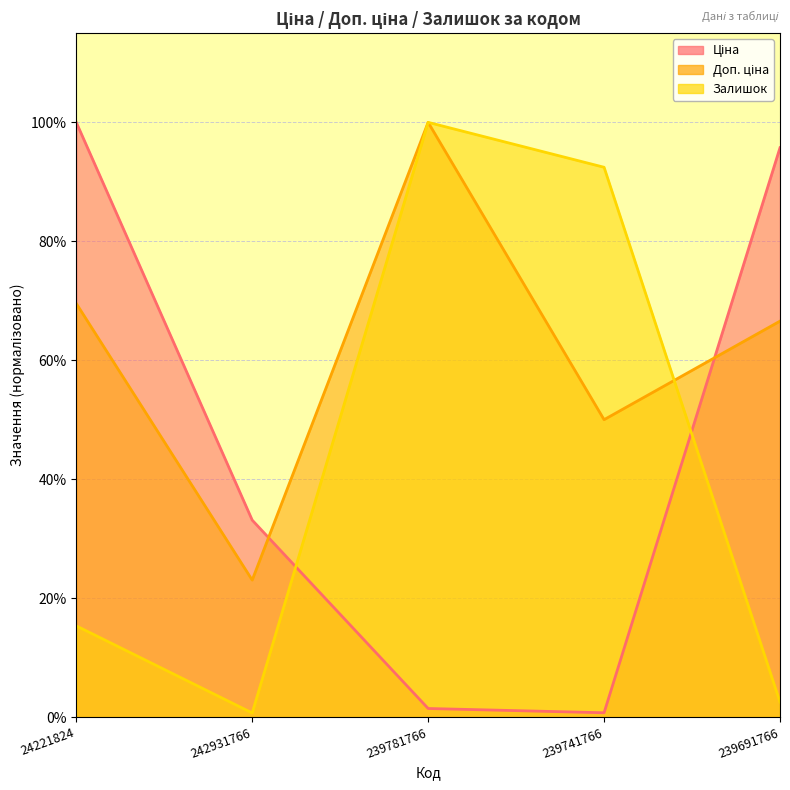

What are all the series names shown in the legend?

Ціна, Доп. ціна, Залишок